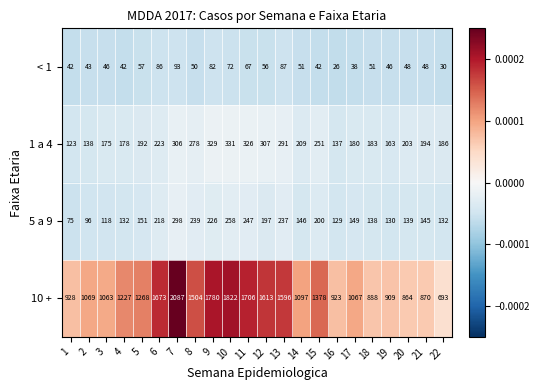

List the series in order of their peak value, lowest first.

< 1, 5 a 9, 1 a 4, 10 +